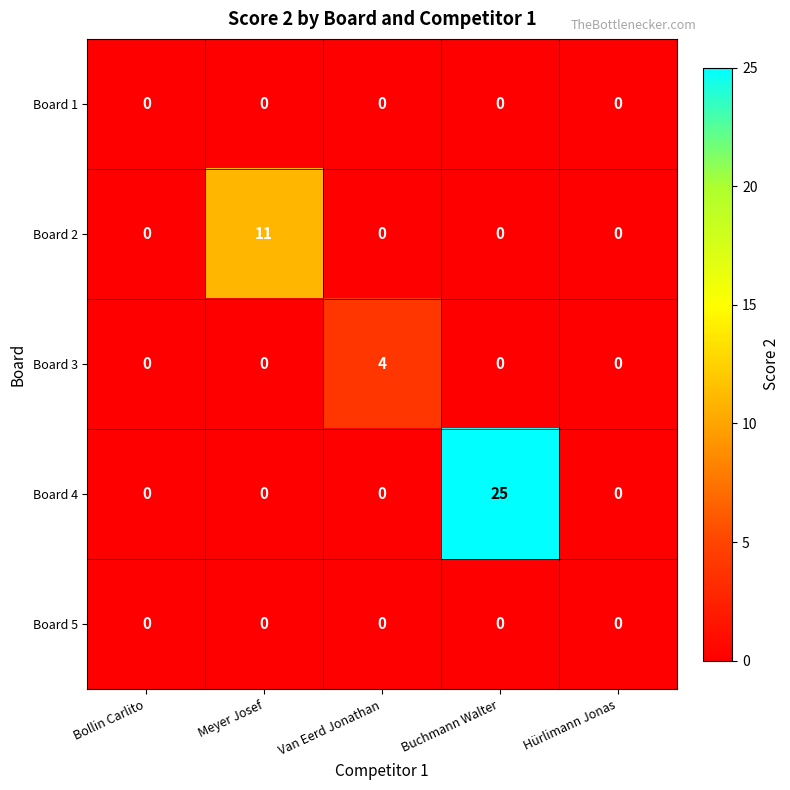

How many distinct data groups are displayed?

5